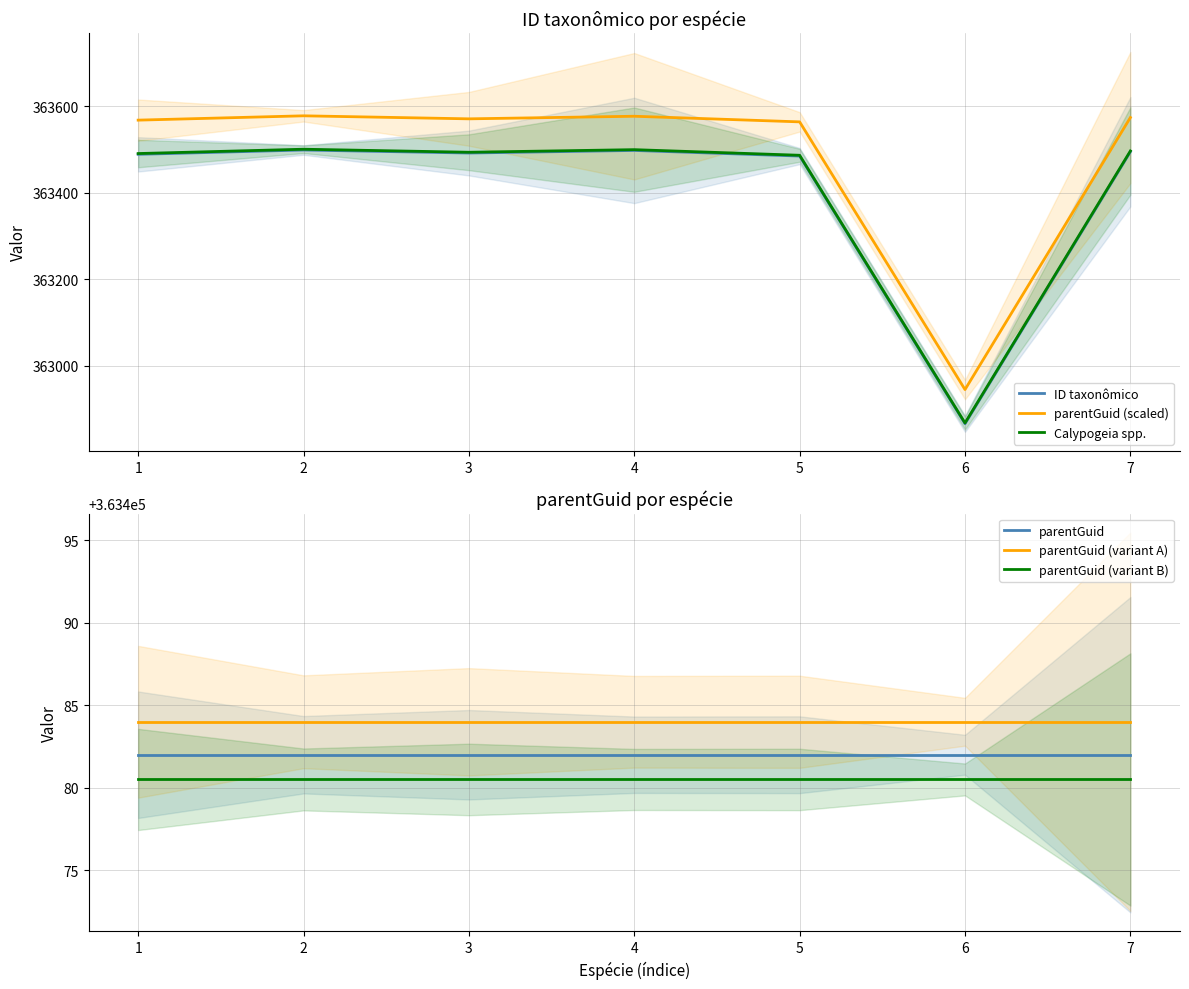

Which category has the lowest value in the parentGuid (variant A) series?

1